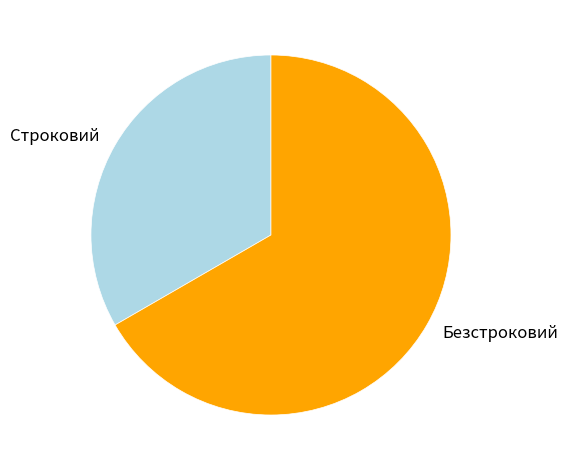

Which has a higher value, Безстроковий or Строковий?

Безстроковий